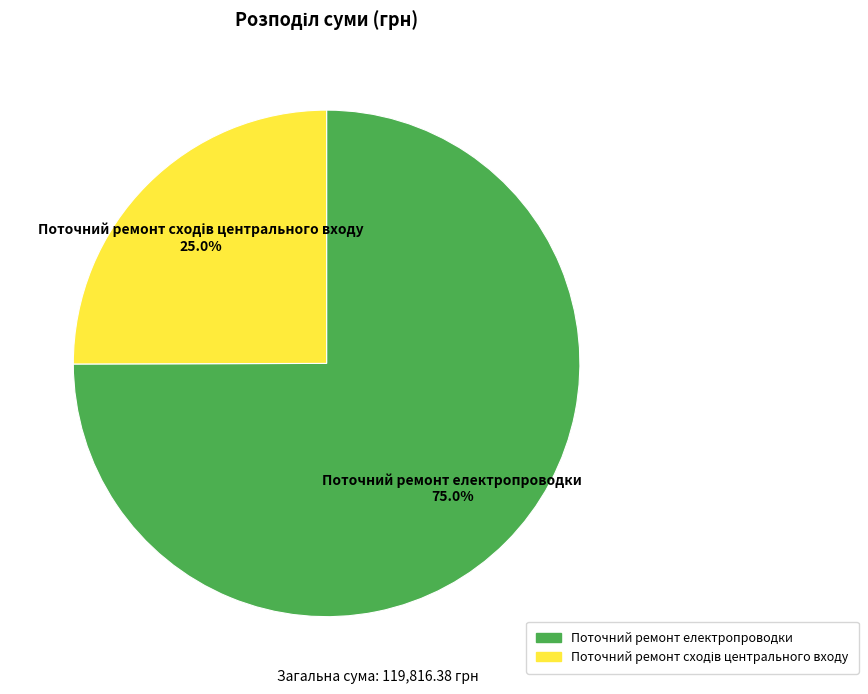

To the nearest percent, what portion does Поточний ремонт електропроводки represent?

75%